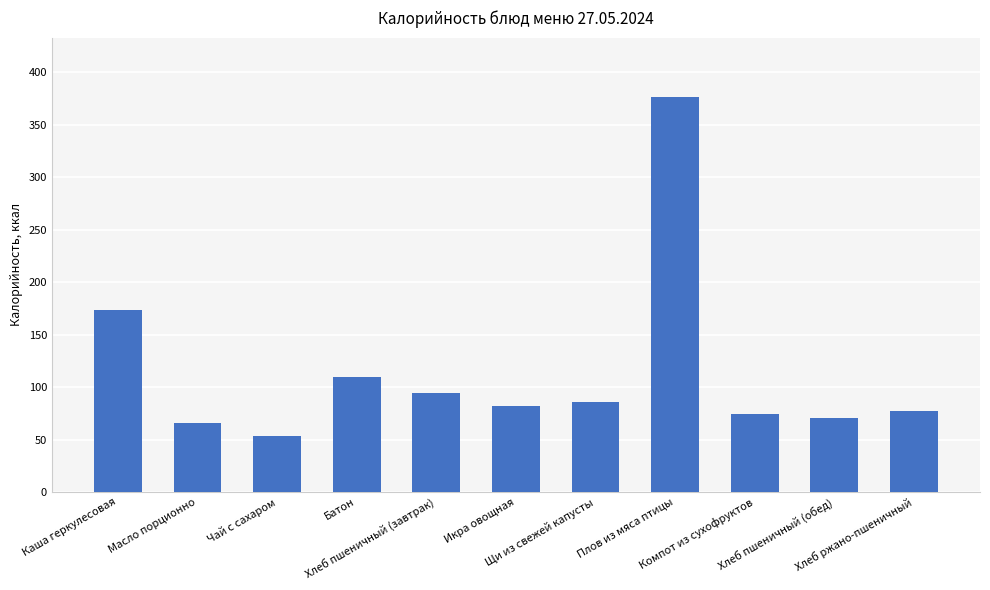

What is the maximum value shown in the chart?

376.7